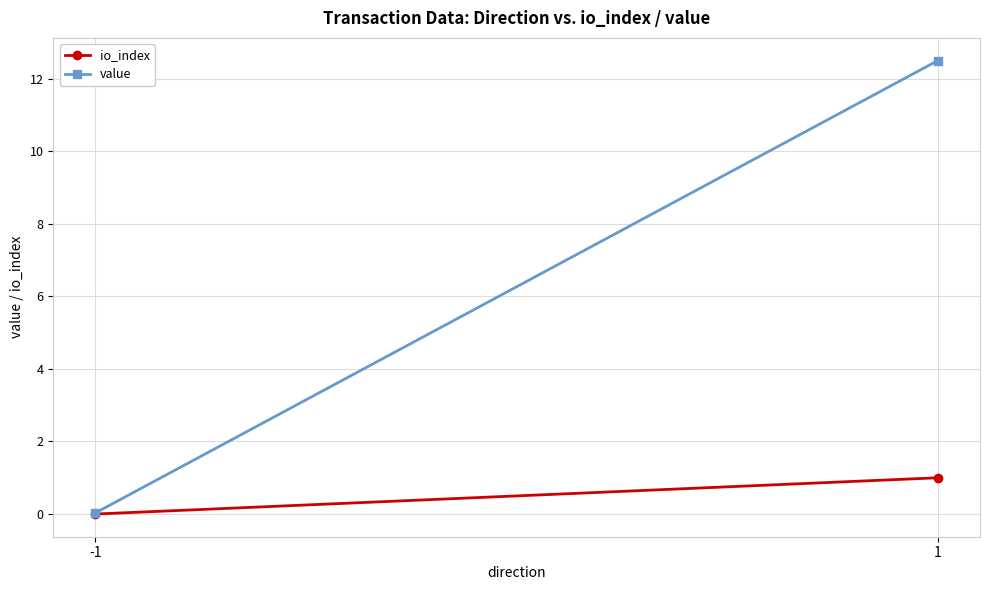

Which category has the lowest value across all series?

-1